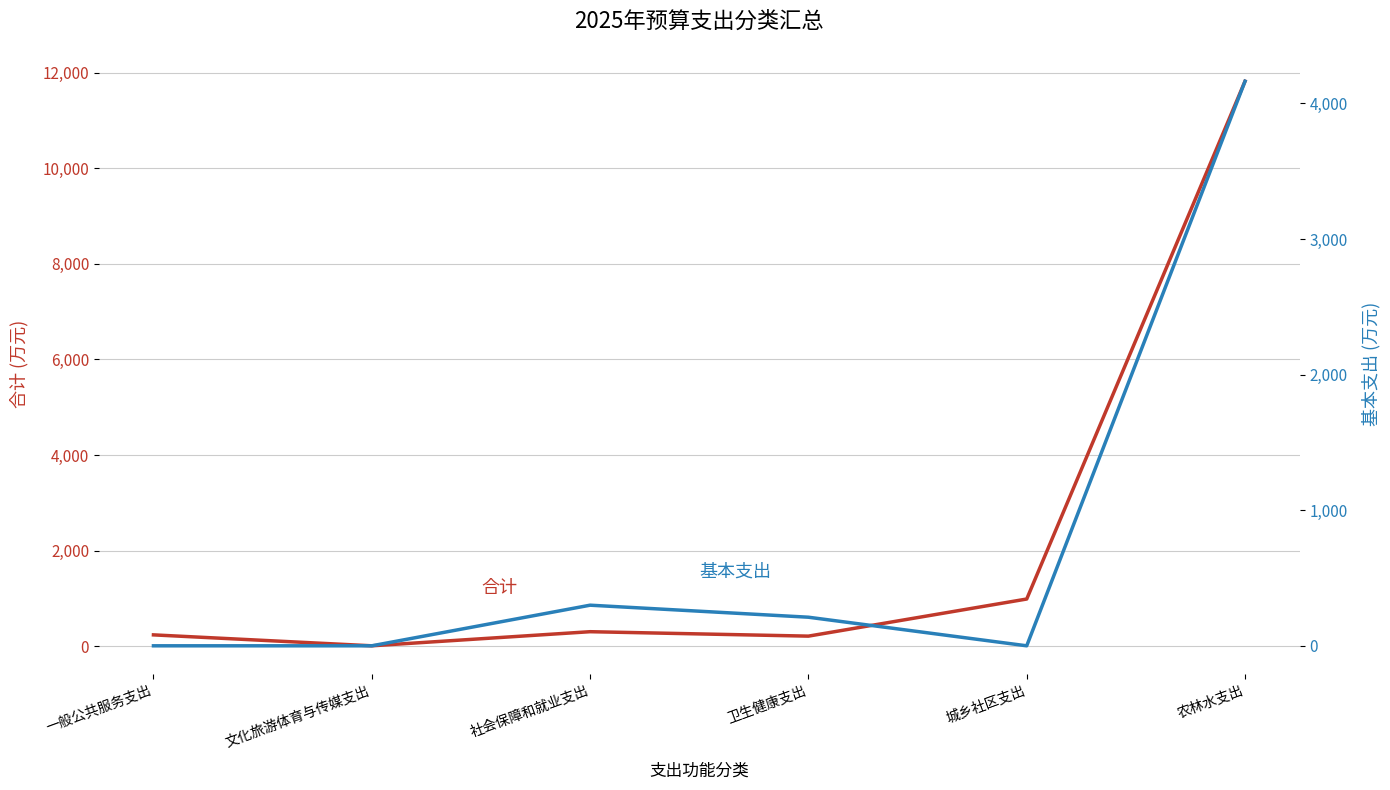

What is the total value across all series at 一般公共服务支出?

237.3